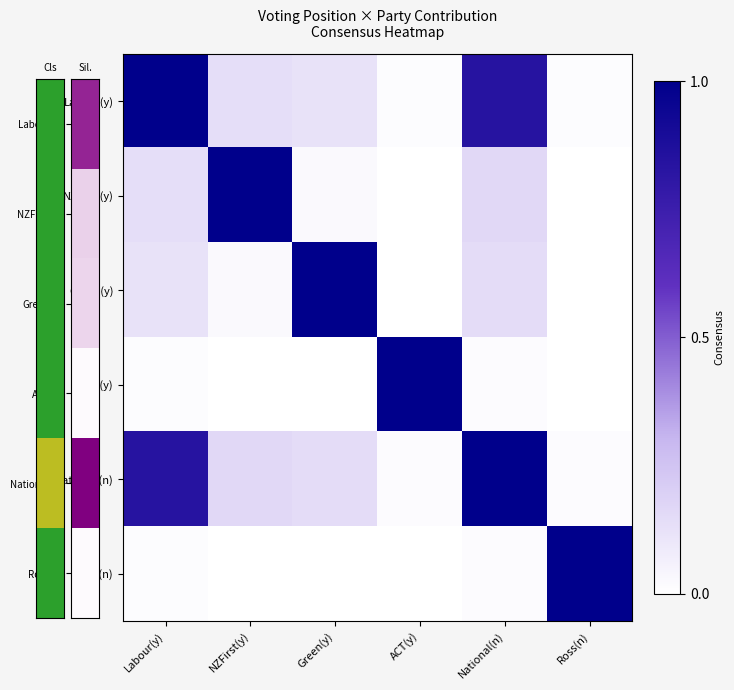

Reading left to right, list all the values displayed in this chart.

Labour(y): Labour(y)=1.0	NZFirst(y)=0.1	Green(y)=0.1	ACT(y)=0.0	National(n)=0.8	Ross(n)=0.0
NZFirst(y): Labour(y)=0.1	NZFirst(y)=1.0	Green(y)=0.0	ACT(y)=0.0	National(n)=0.2	Ross(n)=0.0
Green(y): Labour(y)=0.1	NZFirst(y)=0.0	Green(y)=1.0	ACT(y)=0.0	National(n)=0.1	Ross(n)=0.0
ACT(y): Labour(y)=0.0	NZFirst(y)=0.0	Green(y)=0.0	ACT(y)=1.0	National(n)=0.0	Ross(n)=0.0
National(n): Labour(y)=0.8	NZFirst(y)=0.2	Green(y)=0.1	ACT(y)=0.0	National(n)=1.0	Ross(n)=0.0
Ross(n): Labour(y)=0.0	NZFirst(y)=0.0	Green(y)=0.0	ACT(y)=0.0	National(n)=0.0	Ross(n)=1.0